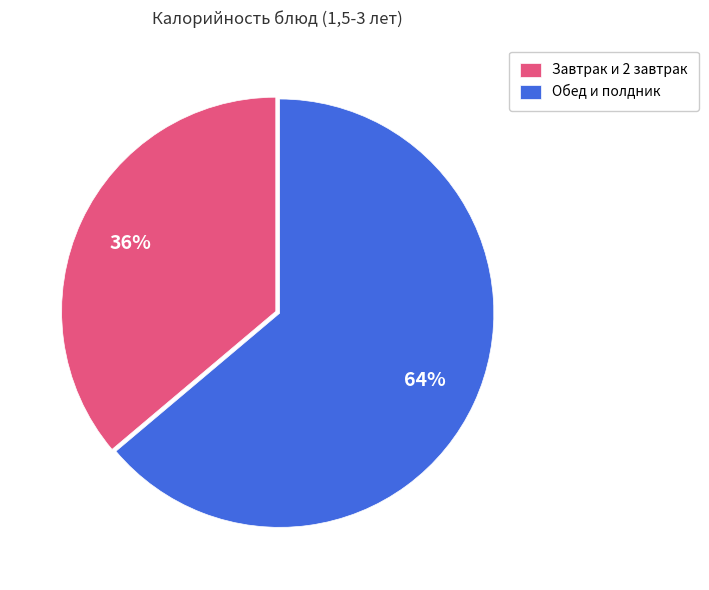

Between Обед и полдник and Завтрак и 2 завтрак, which is larger?

Обед и полдник